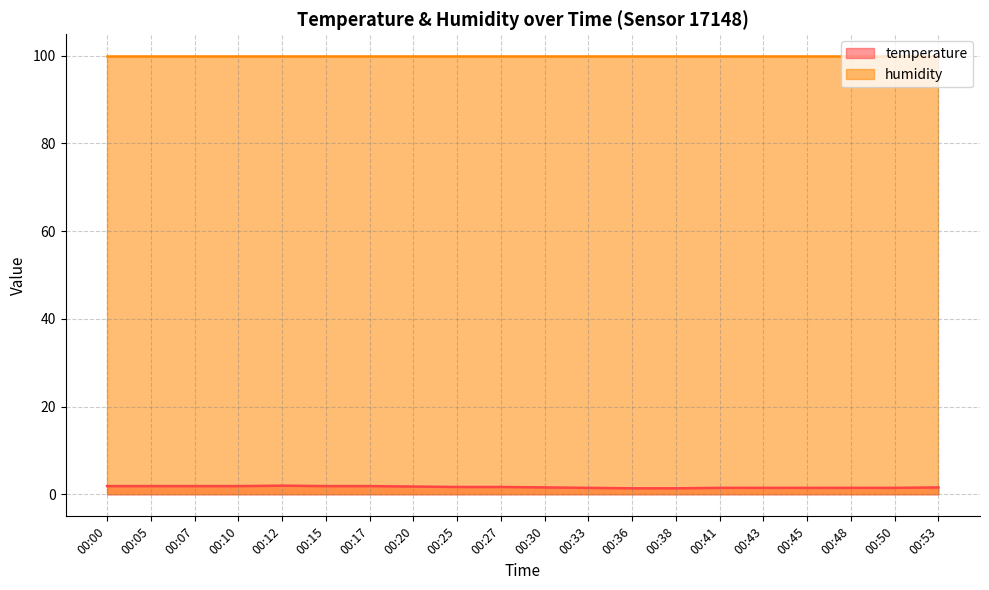

How many interior local peaks (higher than both neighbors) does the data have?

1